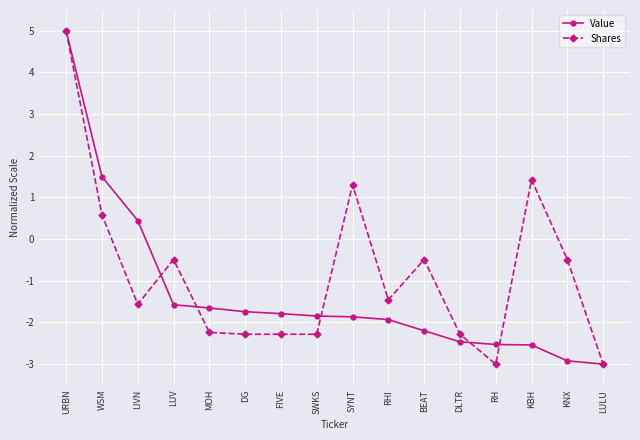

What is the label of the 13th point from the right?

LUV